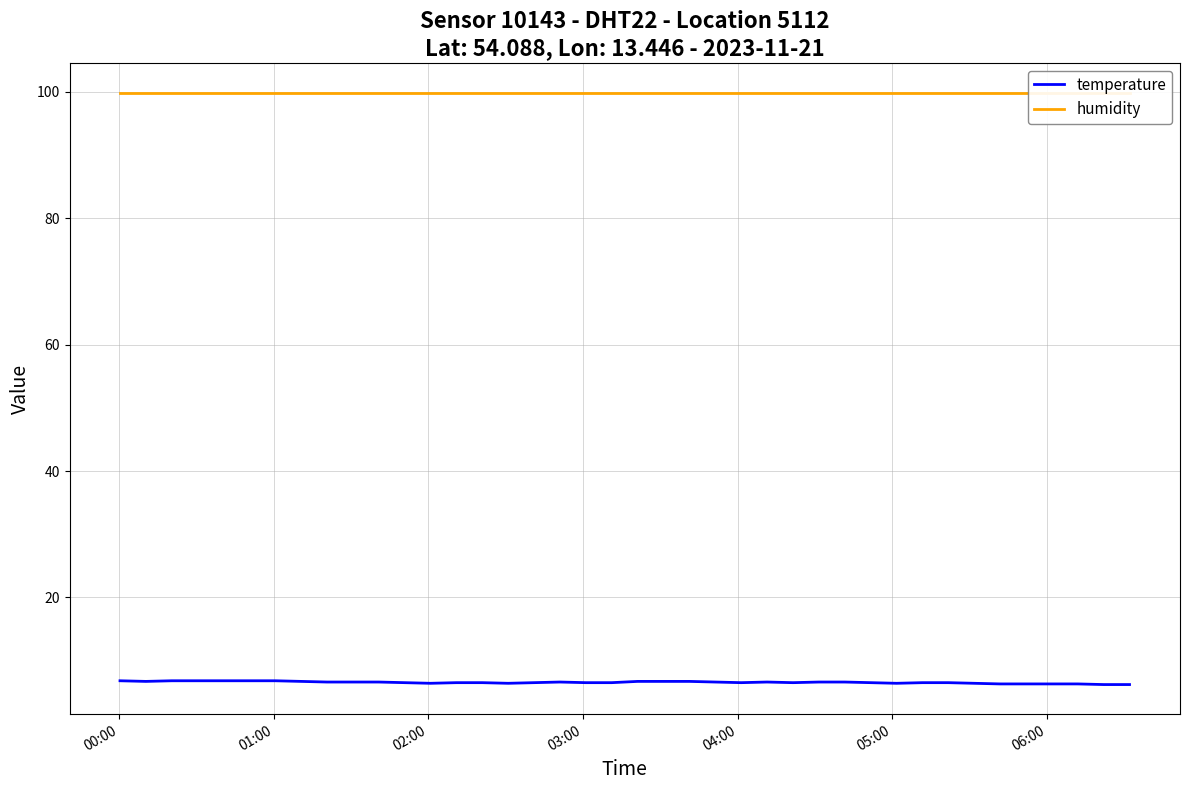

Is this an area chart (filled region under the line)?

No